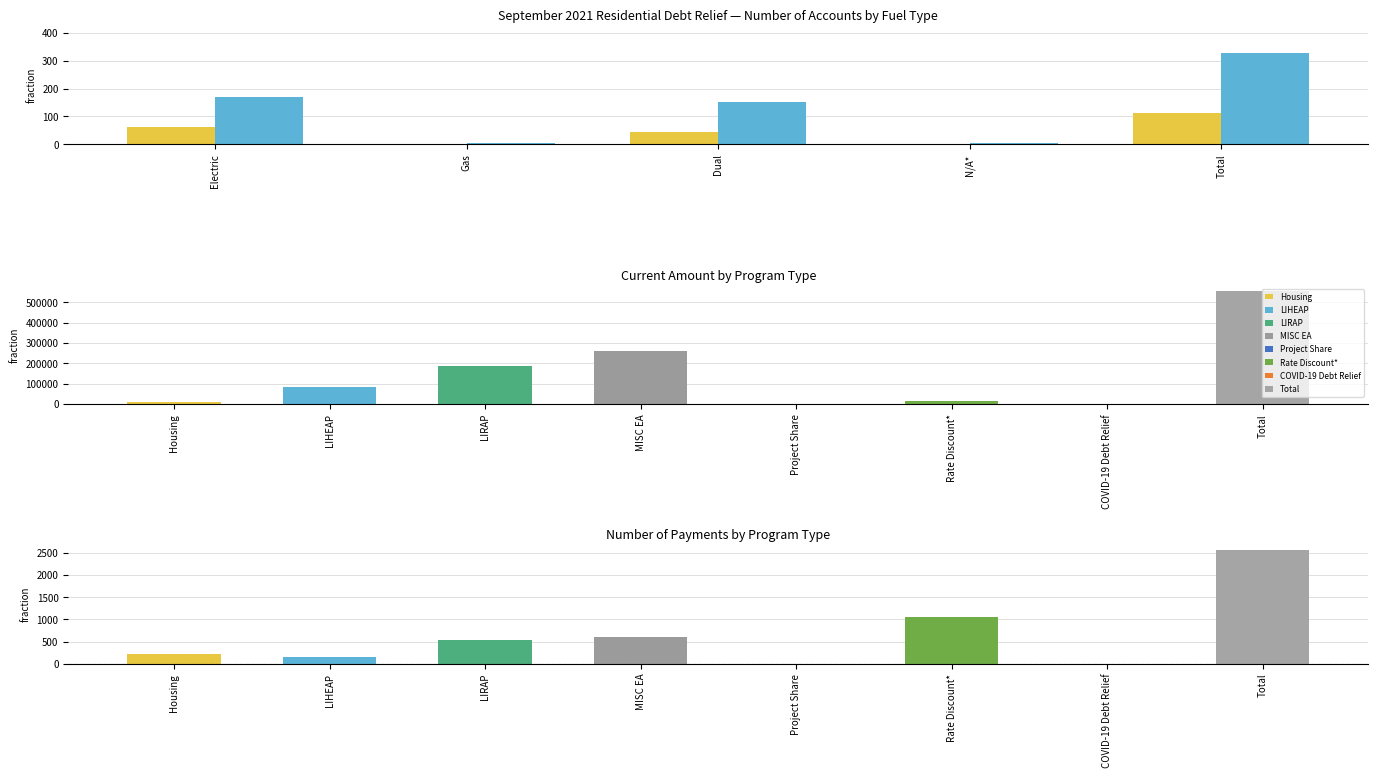

What is the difference between the highest and lowest values at Total?

218